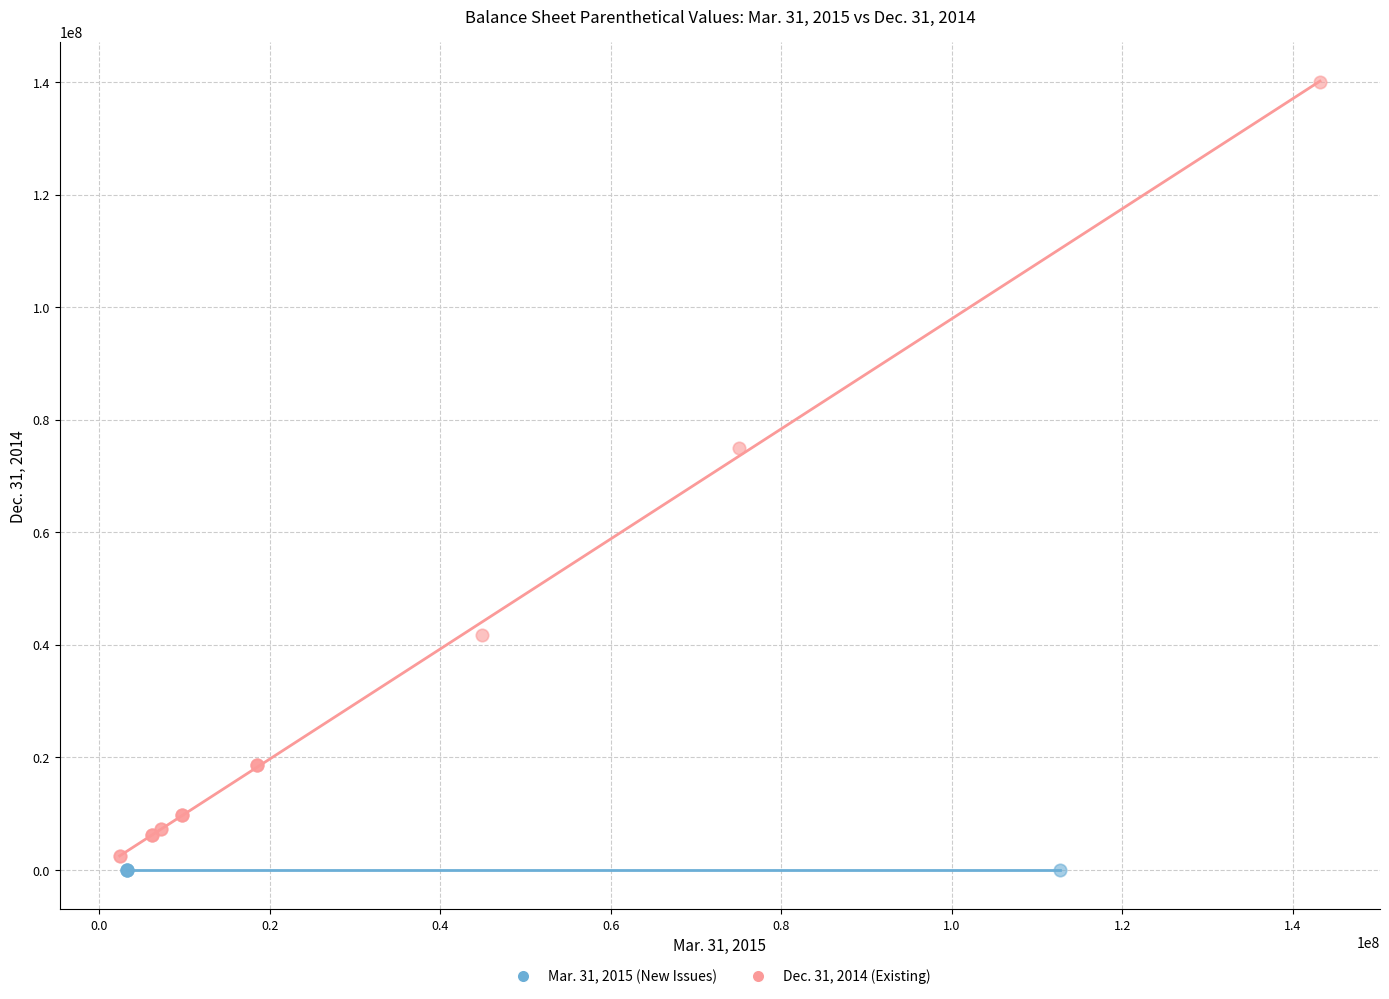

Which series contains the highest Y value?

Dec. 31, 2014 (Existing)